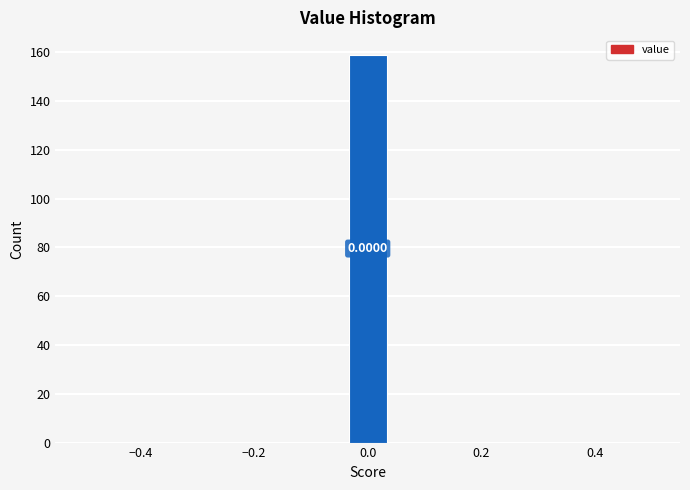

Around what value on the x-axis is the tallest bar? Give the approximate position of its centre, as read against the axis.

0.00